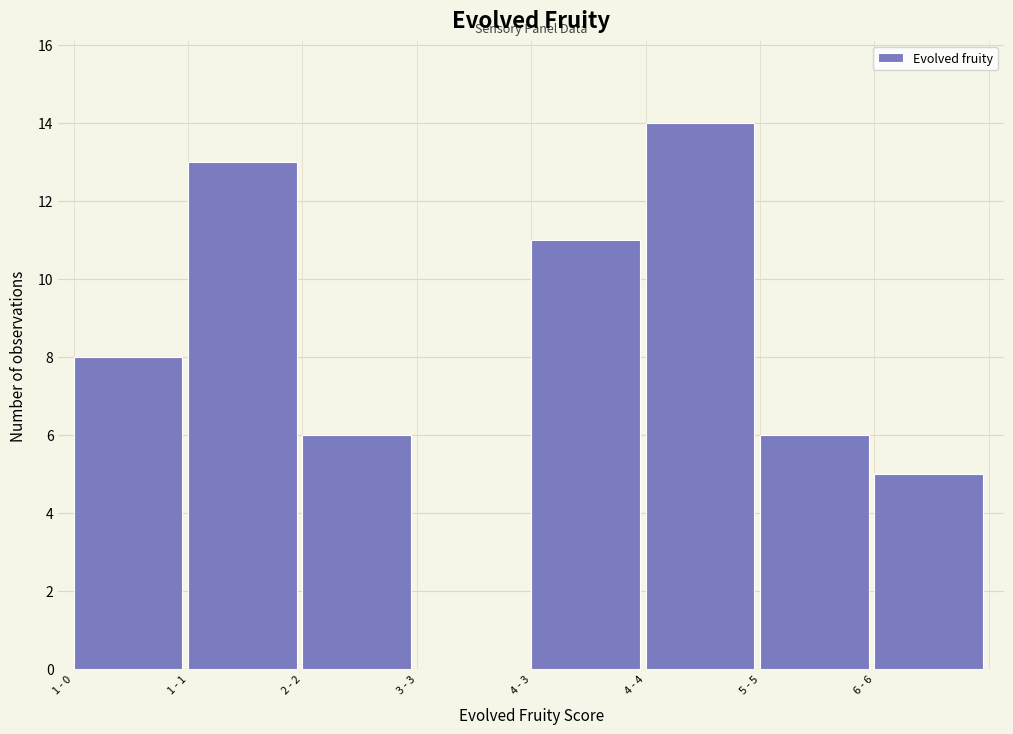

Reading left to right, what are all the values shown in this chart?

1 - 0=8	1 - 1=13	2 - 2=6	3 - 3=0	4 - 3=11	4 - 4=14	5 - 5=6	6 - 6=5